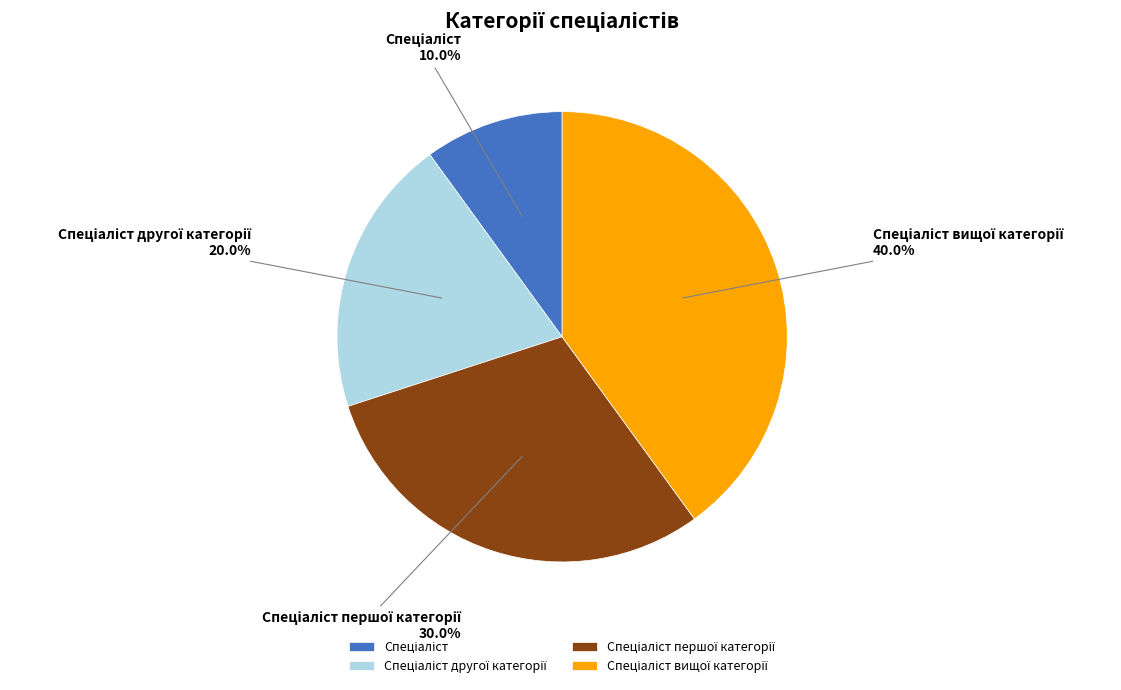

Does any single category account for the majority?

No